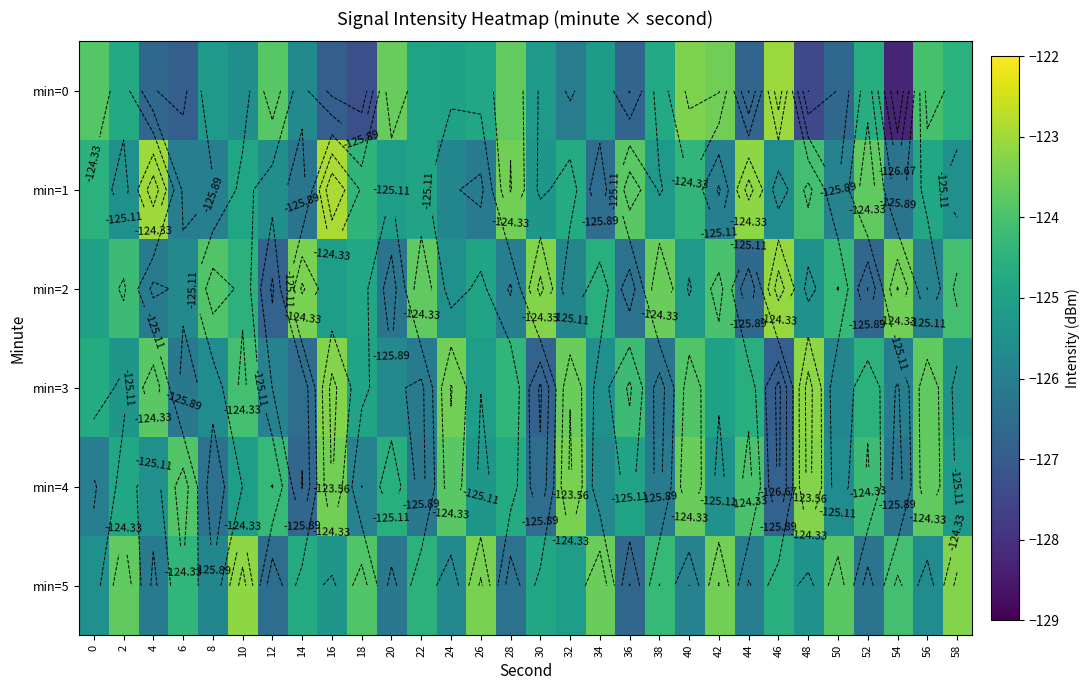

At 18, list the series in order from smallest to largest.

min=0, min=4, min=3, min=2, min=1, min=5